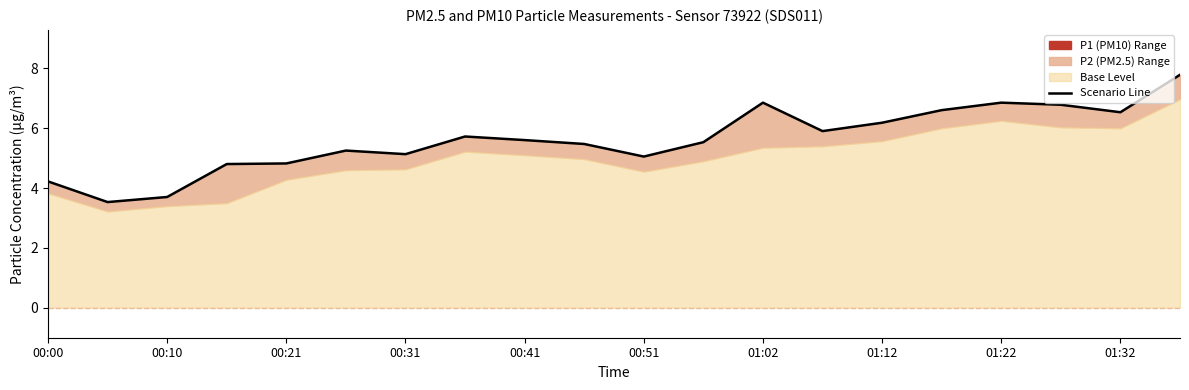

What is the smallest value displayed?

3.5